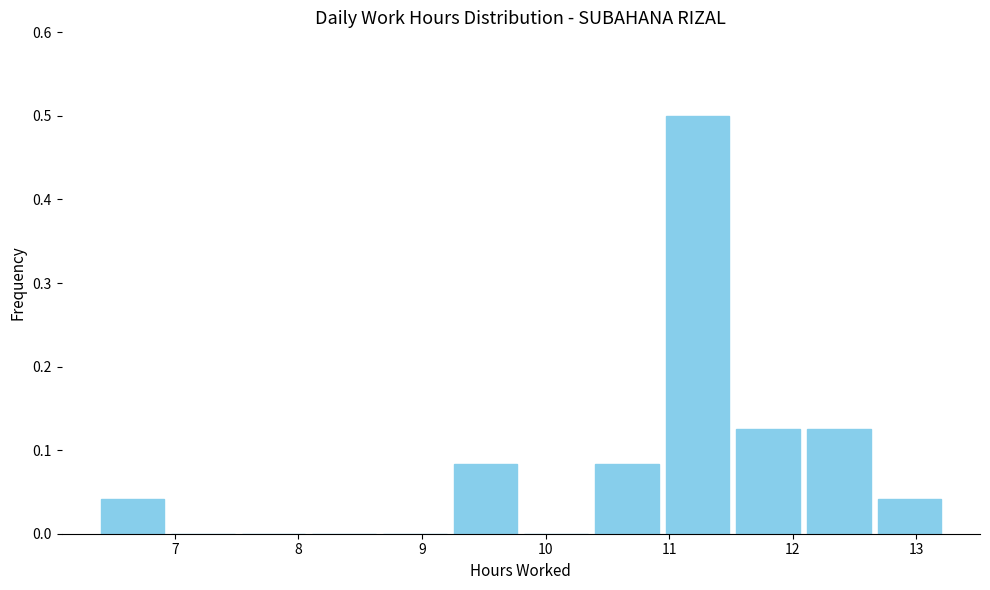

What is the height of the bar covering 10.4 to 10.9 on the x-axis? Neither the bar edges nor the heights are printed on the chart, so give them approximately, as read against the axes.

0.08